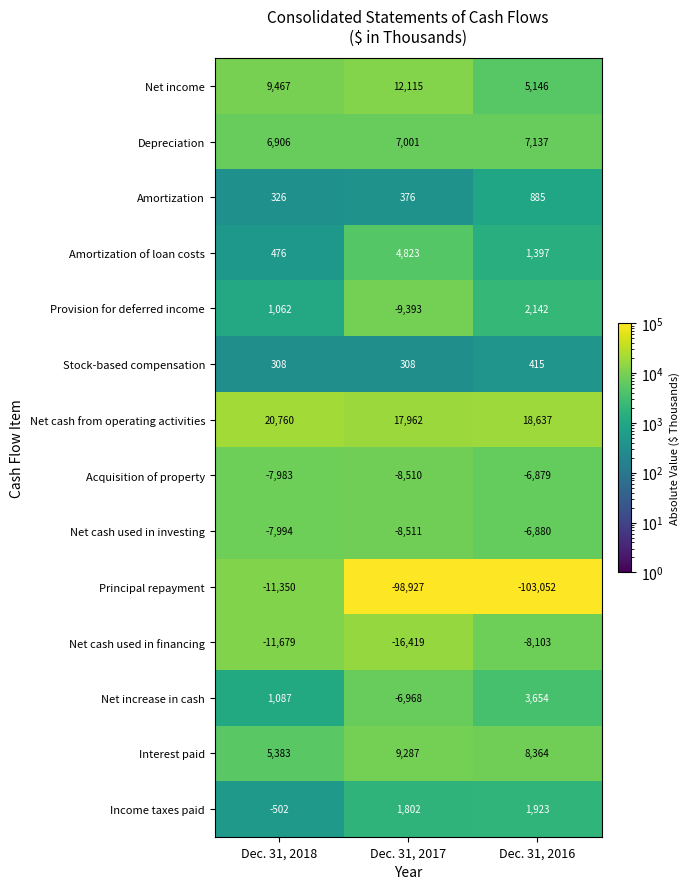

At which category does the chart reach its minimum across all series?

Dec. 31, 2016